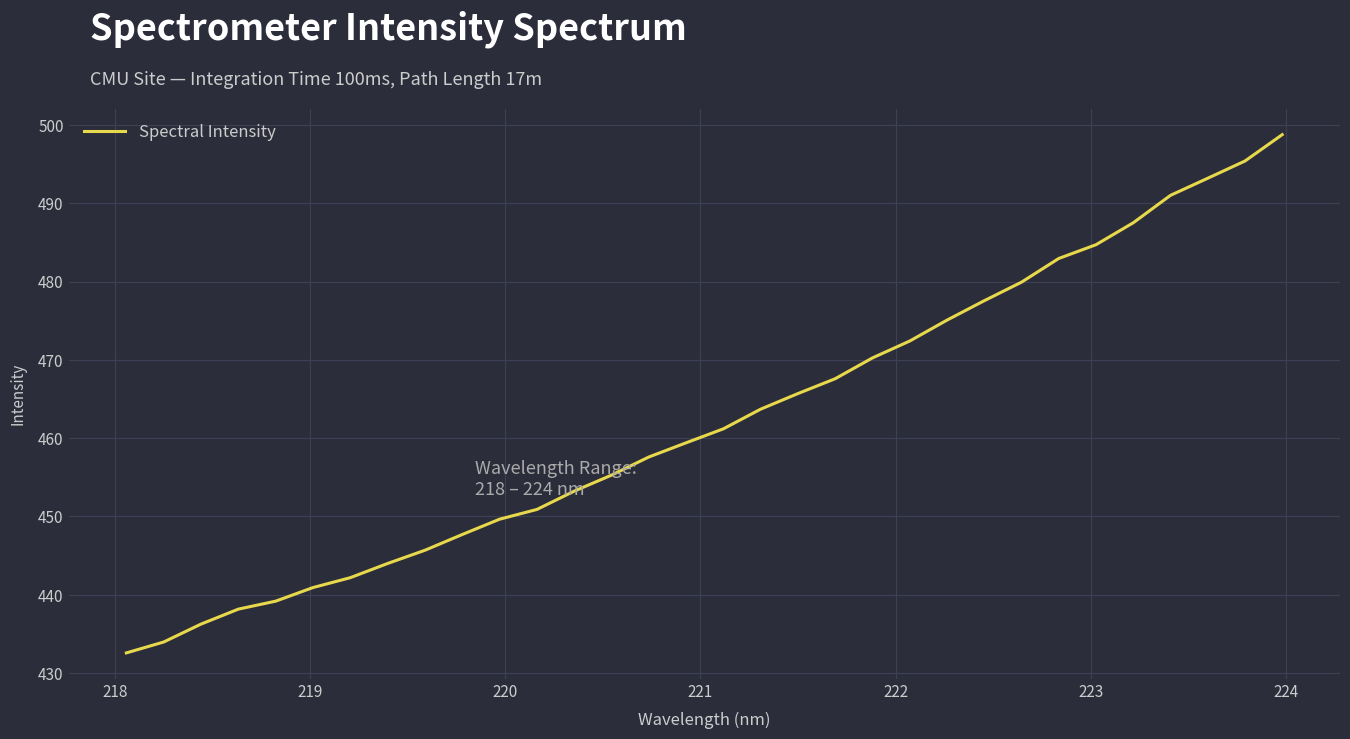

True or false: there are more than 1 points higher than both neighbors.

False